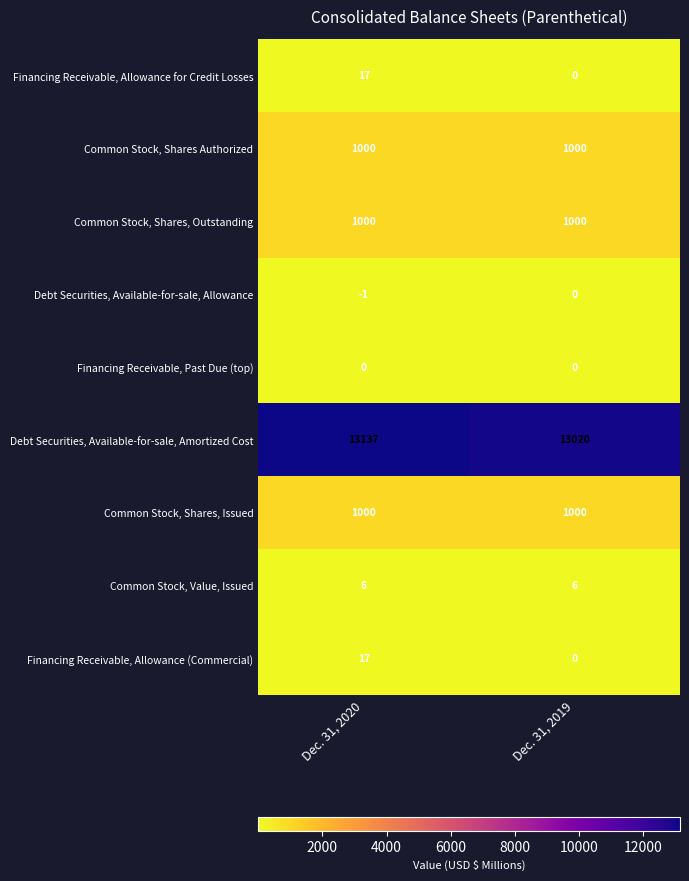

At how many categories does at least one series exceed 11067?

2